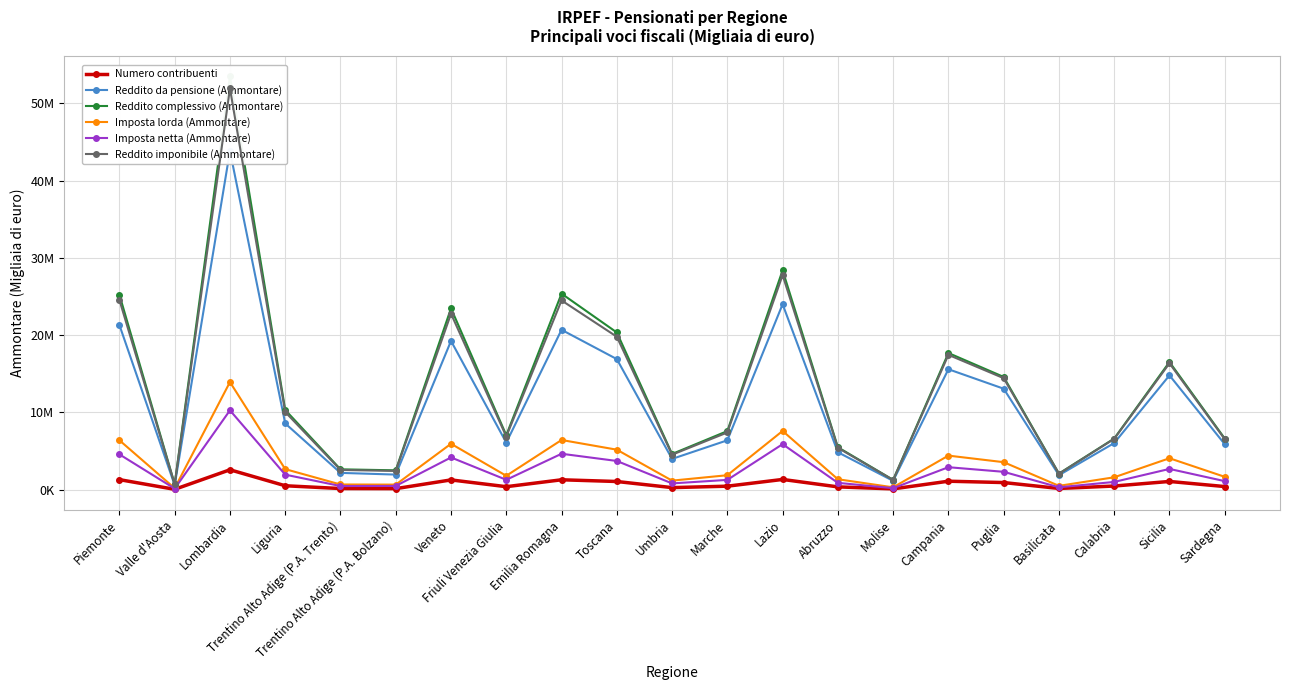

In Numero contribuenti, how many points are higher than both neighbors (excluding endpoints)?

6